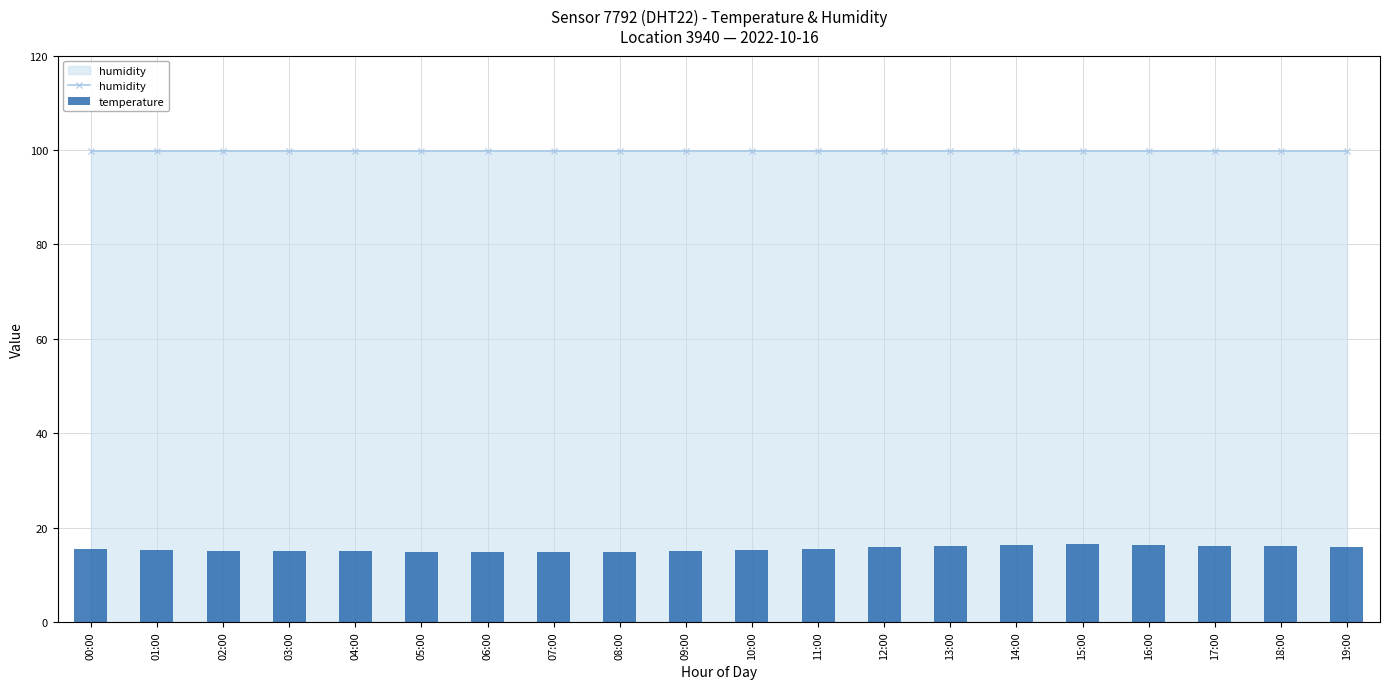

At 07:00, list the series in order from largest to smallest.

humidity, temperature